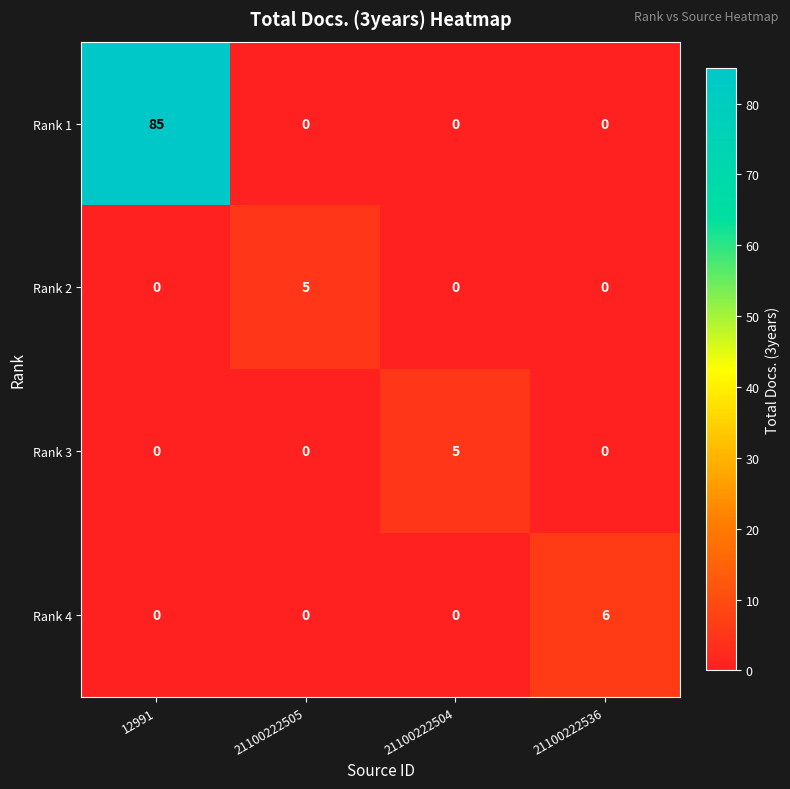

What is the maximum value shown in the chart?

85